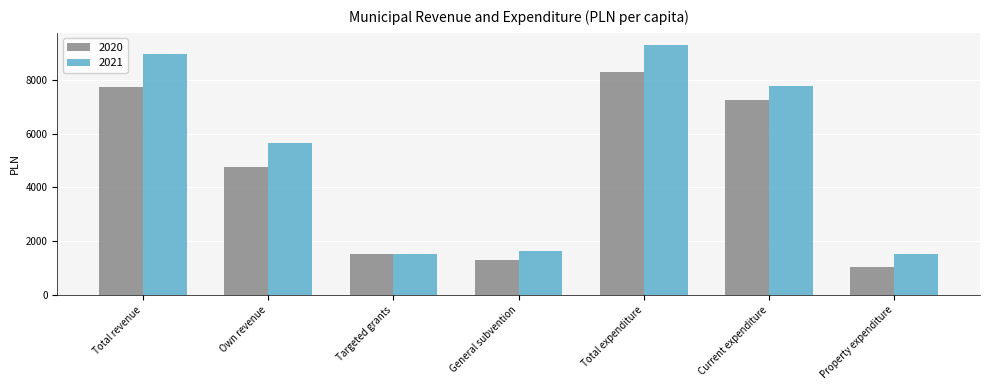

What is the difference between the maximum and minimum values in the 2021 series?

7781